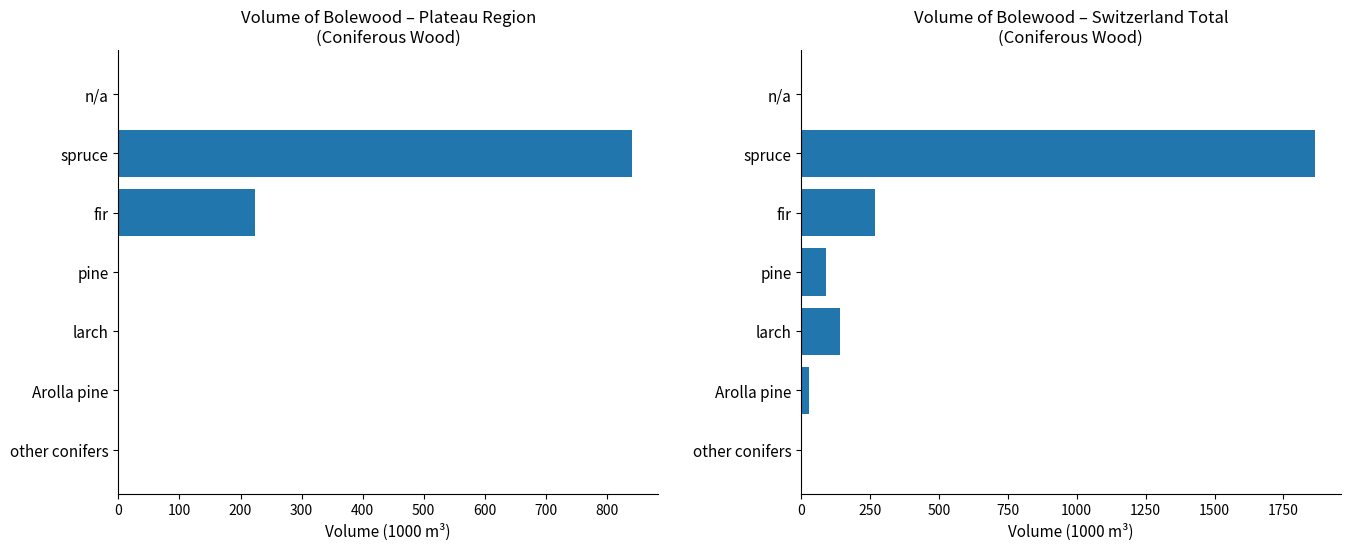

Between n/a and other conifers, which series saw the biggest shift?

Switzerland